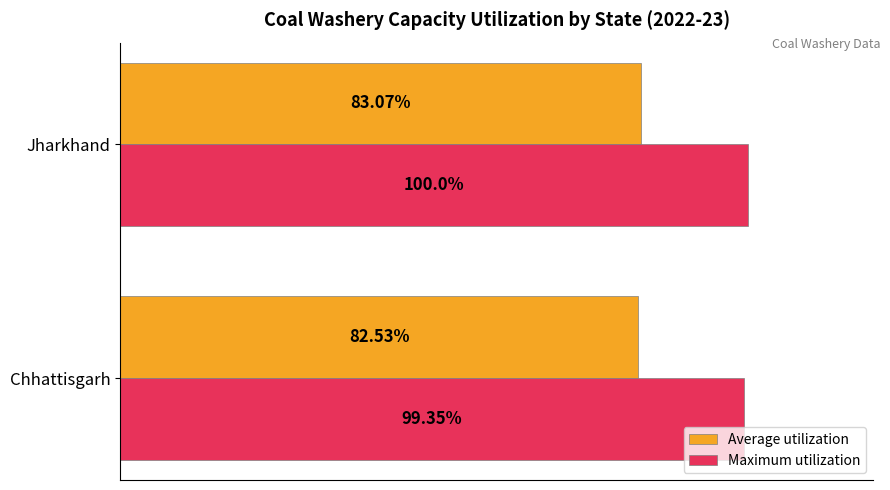

Which series changed the most between Chhattisgarh and Jharkhand?

Maximum utilization